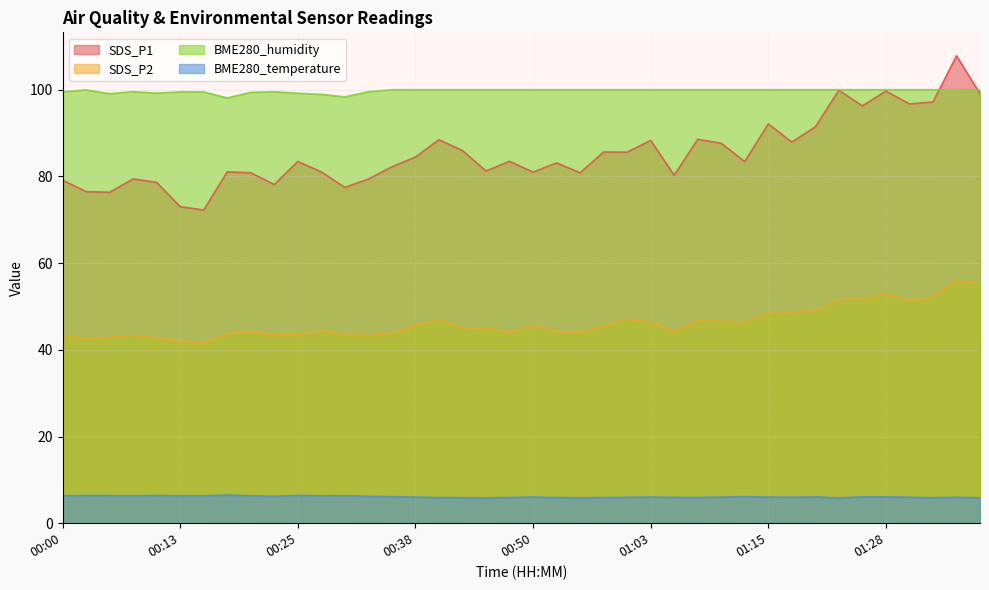

Reading left to right, what are all the values shown in this chart?

BME280_humidity: 99.5	100.0	99.1	99.6	99.2	99.5	99.5	98.1	99.4	99.5	99.2	98.9	98.4	99.5	100.0	100.0	100.0	100.0	100.0	100.0	100.0	100.0	100.0	100.0	100.0	100.0	100.0	100.0	100.0	100.0	100.0	100.0	100.0	100.0	100.0	100.0	100.0	100.0	100.0	100.0
BME280_temperature: 6.4	6.4	6.4	6.3	6.4	6.4	6.3	6.5	6.3	6.2	6.4	6.3	6.3	6.2	6.1	6.0	5.9	5.9	5.8	5.9	6.0	5.9	5.9	5.9	6.0	6.0	6.0	5.9	6.0	6.2	6.0	6.0	6.1	5.8	6.1	6.1	6.0	5.9	6.0	5.9
SDS_P1: 79.1	76.5	76.3	79.4	78.6	73.0	72.2	81.0	80.8	78.1	83.5	81.0	77.5	79.4	82.2	84.5	88.5	86.0	81.2	83.5	81.0	83.1	80.8	85.6	85.6	88.3	80.3	88.6	87.7	83.4	92.1	87.9	91.4	99.9	96.3	99.7	96.7	97.2	107.8	99.1
SDS_P2: 43.3	42.5	42.8	43.4	42.7	42.1	41.5	43.7	44.2	43.5	43.4	44.4	43.4	43.3	43.8	45.6	46.9	44.9	45.1	43.9	45.5	44.2	44.1	45.5	47.0	46.3	44.1	46.7	46.6	46.4	48.4	48.6	49.1	51.6	51.8	52.9	51.4	52.2	56.0	55.2